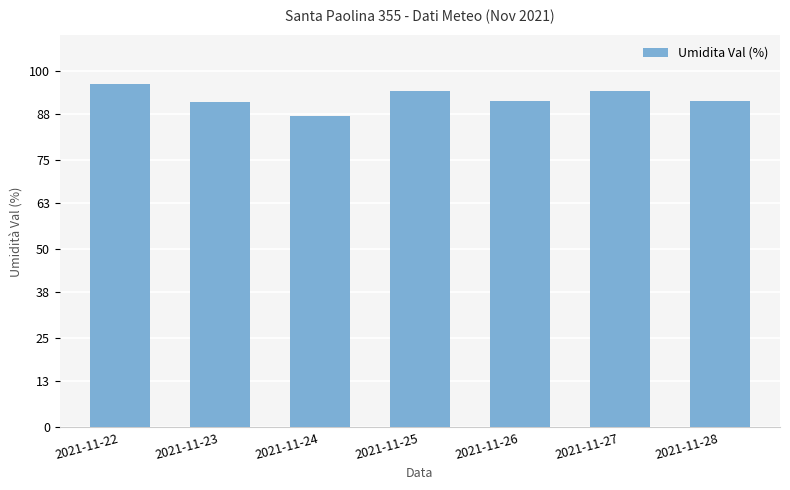

Count the number of categories in the chart.

7